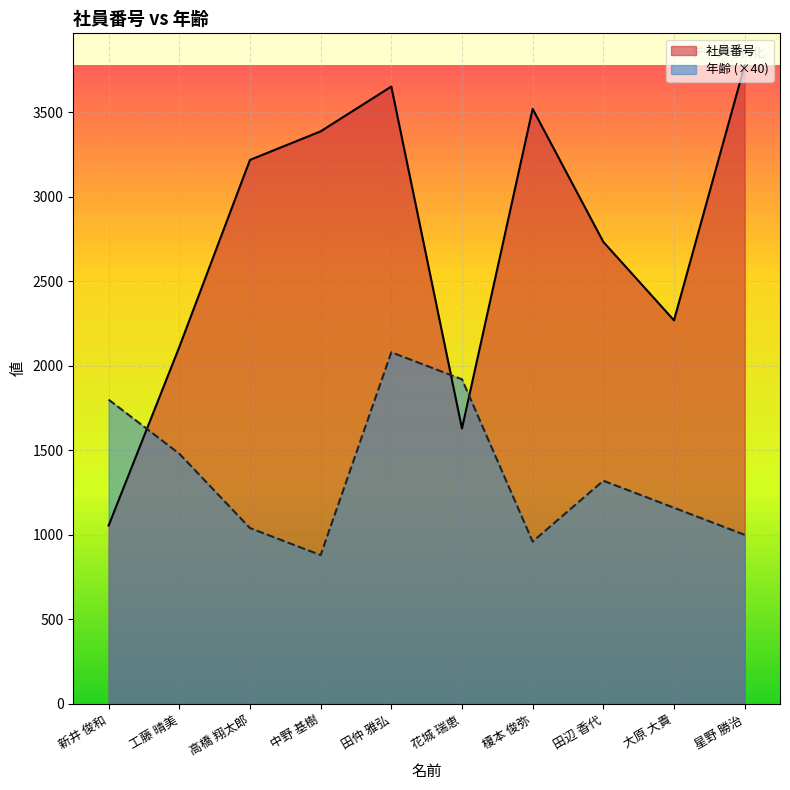

What is the difference between the second highest and minimum values in the 社員番号 series?

2597